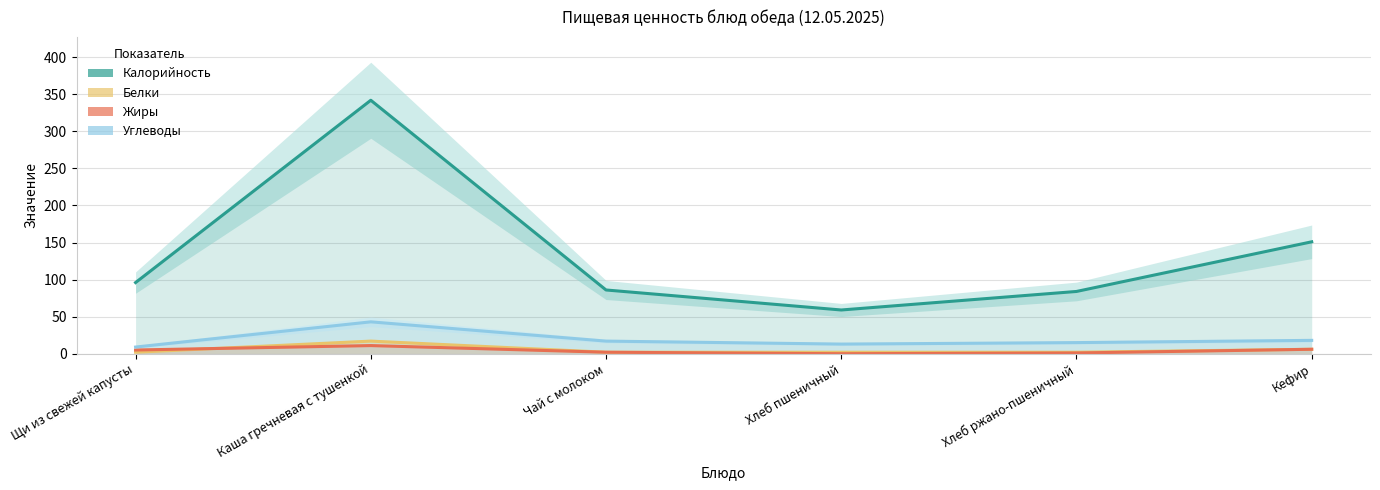

Reading left to right, what are all the values shown in this chart?

Калорийность: 96	342	86	59	84	151
Белки: 2	17	2	2	2	6
Жиры: 5	11	2	0	1	6
Углеводы: 9	43	17	13	15	18